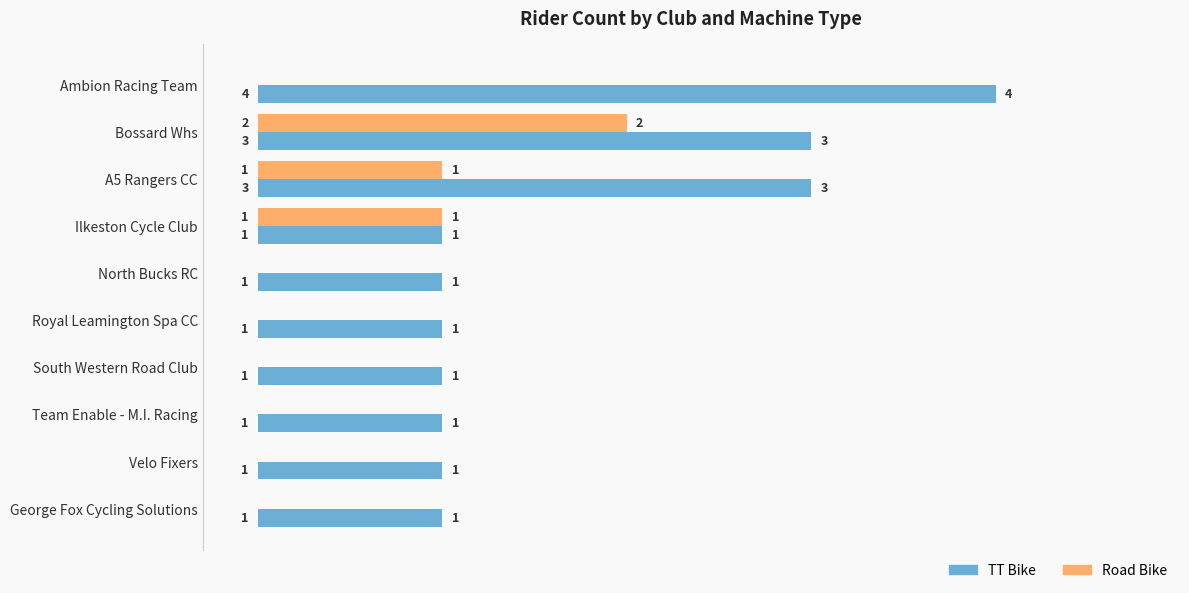

Which series has the largest total across all categories?

TT Bike